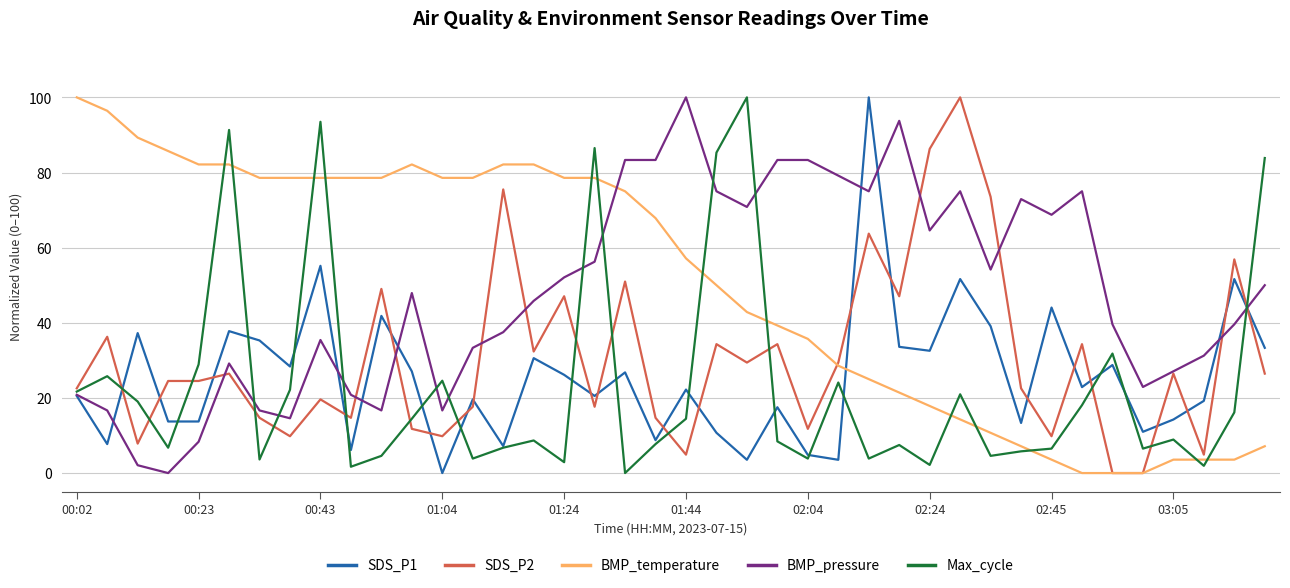

After their last crossing, which series has the higher values: Max_cycle or BMP_pressure?

Max_cycle